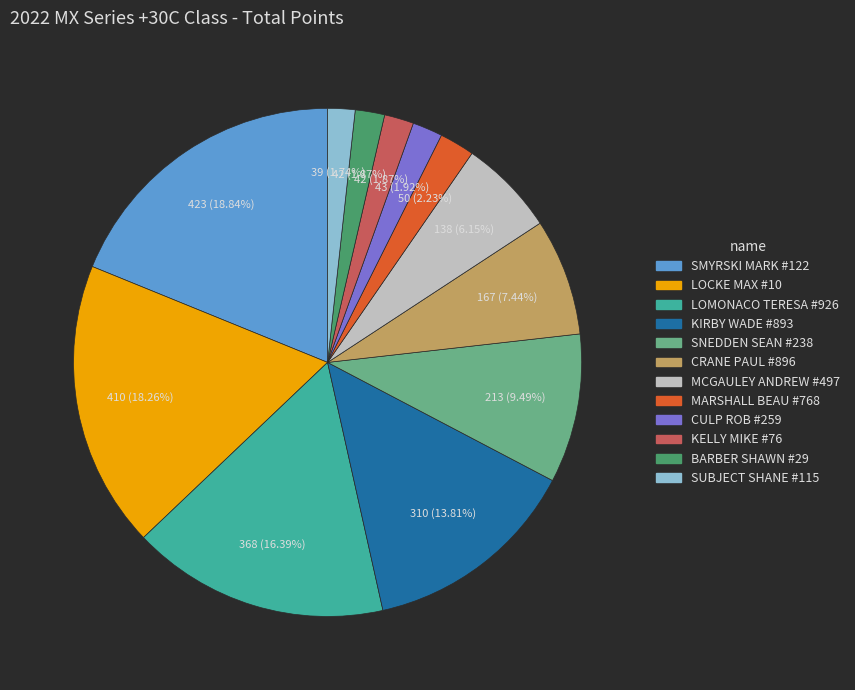

Combined, what portion of the pie is SMYRSKI MARK #122 and SNEDDEN SEAN #238?

28.3%